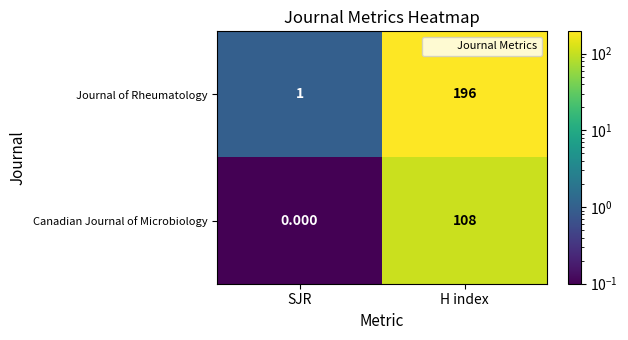

Which series has the largest range (max minus min)?

Journal of Rheumatology